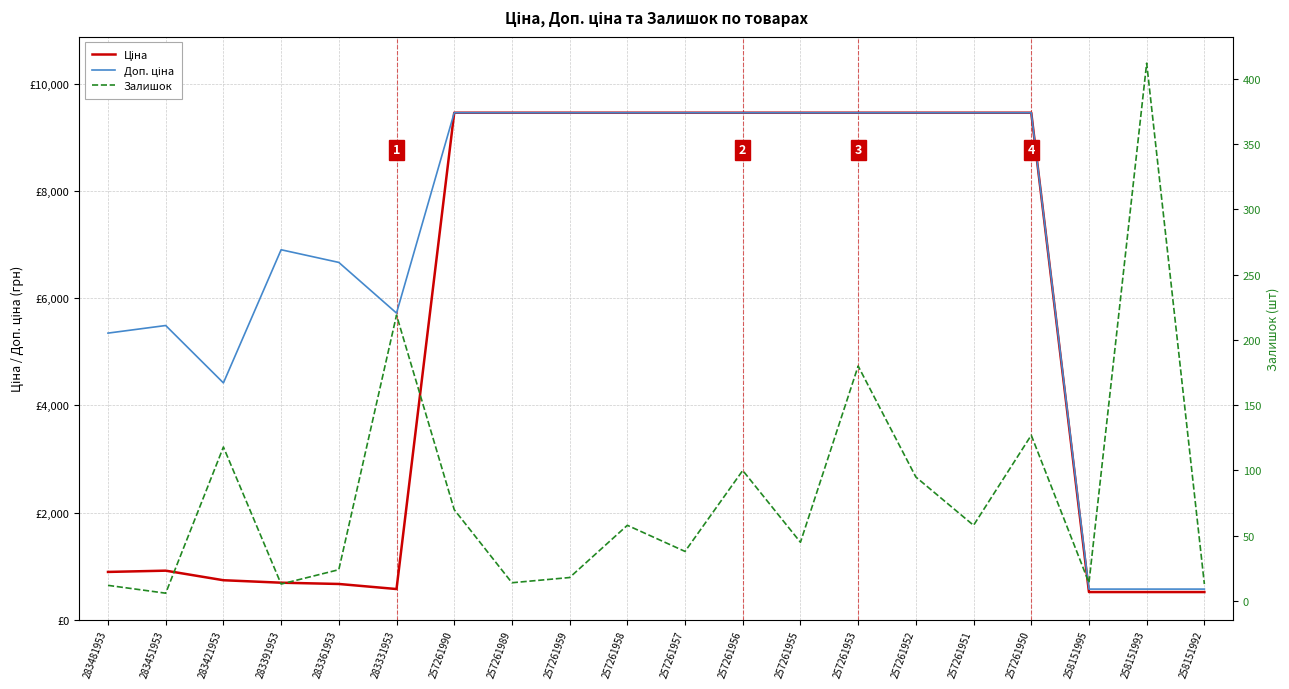

What is the value of the Залишок point at the 15th from the left?

95.0